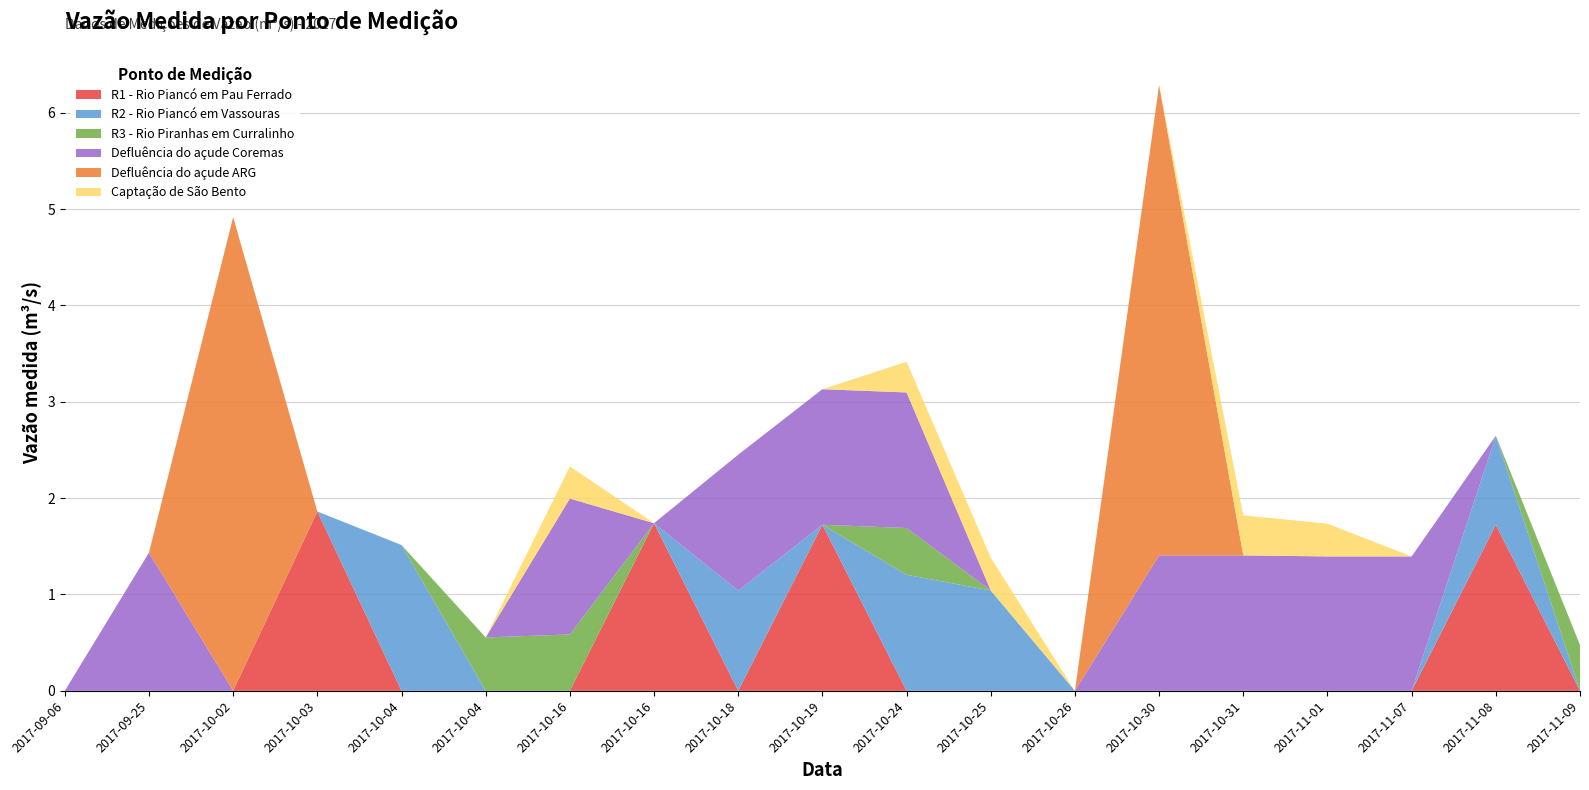

Reading left to right, what are all the values shown in this chart?

R1 - Rio Piancó em Pau Ferrado: 2017-09-06=0.0	2017-09-25=0.0	2017-10-02=0.0	2017-10-03=1.9	2017-10-04=0.0	2017-10-04=0.0	2017-10-16=0.0	2017-10-16=1.7	2017-10-18=0.0	2017-10-19=1.7	2017-10-24=0.0	2017-10-25=0.0	2017-10-26=0.0	2017-10-30=0.0	2017-10-31=0.0	2017-11-01=0.0	2017-11-07=0.0	2017-11-08=1.7	2017-11-09=0.0
R2 - Rio Piancó em Vassouras: 2017-09-06=0.0	2017-09-25=0.0	2017-10-02=0.0	2017-10-03=0.0	2017-10-04=1.5	2017-10-04=0.0	2017-10-16=0.0	2017-10-16=0.0	2017-10-18=1.0	2017-10-19=0.0	2017-10-24=1.2	2017-10-25=1.0	2017-10-26=0.0	2017-10-30=0.0	2017-10-31=0.0	2017-11-01=0.0	2017-11-07=0.0	2017-11-08=0.9	2017-11-09=0.0
R3 - Rio Piranhas em Curralinho: 2017-09-06=0.0	2017-09-25=0.0	2017-10-02=0.0	2017-10-03=0.0	2017-10-04=0.0	2017-10-04=0.6	2017-10-16=0.6	2017-10-16=0.0	2017-10-18=0.0	2017-10-19=0.0	2017-10-24=0.5	2017-10-25=0.0	2017-10-26=0.0	2017-10-30=0.0	2017-10-31=0.0	2017-11-01=0.0	2017-11-07=0.0	2017-11-08=0.0	2017-11-09=0.5
Defluência do açude Coremas: 2017-09-06=0.0	2017-09-25=1.4	2017-10-02=0.0	2017-10-03=0.0	2017-10-04=0.0	2017-10-04=0.0	2017-10-16=1.4	2017-10-16=0.0	2017-10-18=1.4	2017-10-19=1.4	2017-10-24=1.4	2017-10-25=0.0	2017-10-26=0.0	2017-10-30=1.4	2017-10-31=1.4	2017-11-01=1.4	2017-11-07=1.4	2017-11-08=0.0	2017-11-09=0.0
Defluência do açude ARG: 2017-09-06=0.0	2017-09-25=0.0	2017-10-02=4.9	2017-10-03=0.0	2017-10-04=0.0	2017-10-04=0.0	2017-10-16=0.0	2017-10-16=0.0	2017-10-18=0.0	2017-10-19=0.0	2017-10-24=0.0	2017-10-25=0.0	2017-10-26=0.0	2017-10-30=4.9	2017-10-31=0.0	2017-11-01=0.0	2017-11-07=0.0	2017-11-08=0.0	2017-11-09=0.0
Captação de São Bento: 2017-09-06=0.0	2017-09-25=0.0	2017-10-02=0.0	2017-10-03=0.0	2017-10-04=0.0	2017-10-04=0.0	2017-10-16=0.3	2017-10-16=0.0	2017-10-18=0.0	2017-10-19=0.0	2017-10-24=0.3	2017-10-25=0.3	2017-10-26=0.0	2017-10-30=0.0	2017-10-31=0.4	2017-11-01=0.3	2017-11-07=0.0	2017-11-08=0.0	2017-11-09=0.0